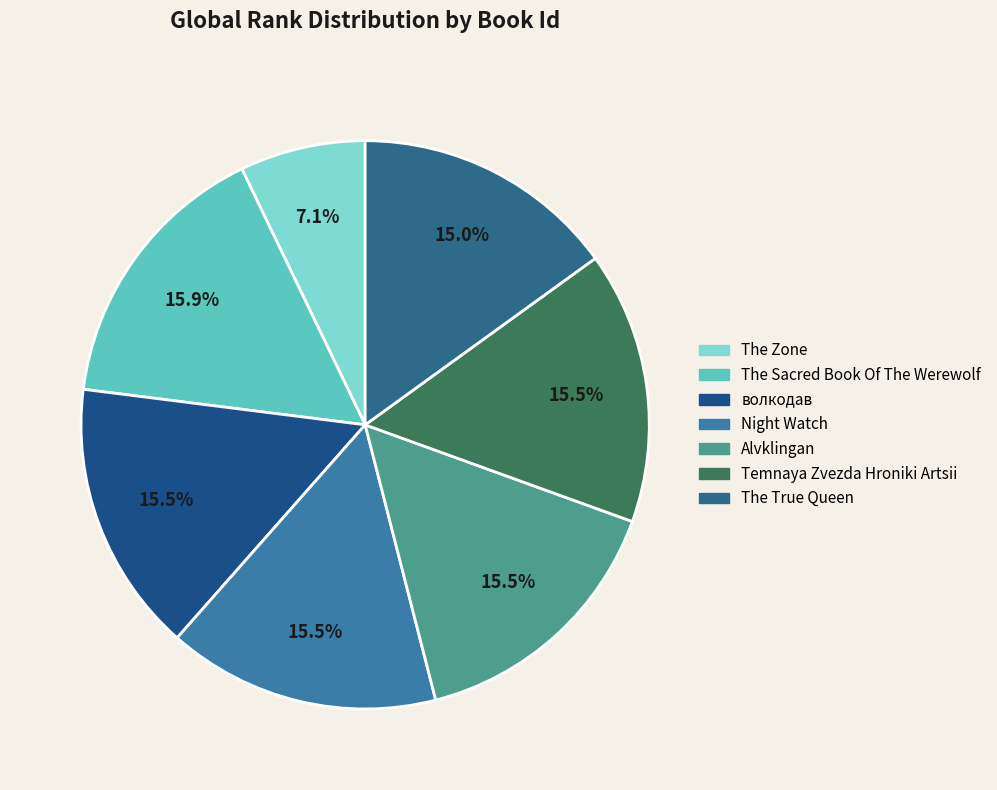

How many slices are in this pie chart?

7